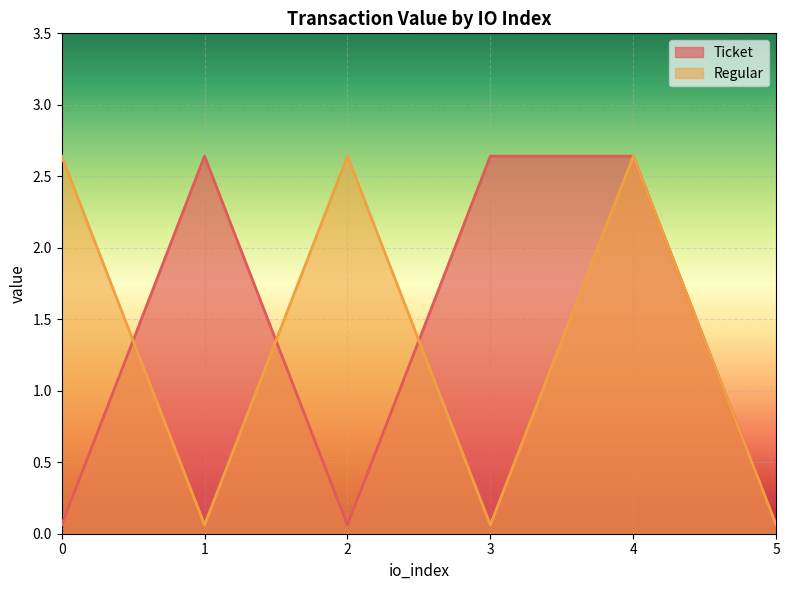

What are all the series names shown in the legend?

Ticket, Regular